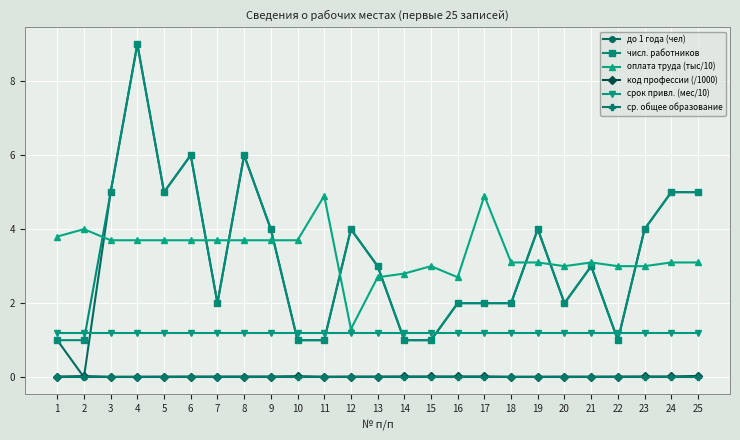

The код профессии (/1000) series shows 0.0 at 3. True or false?

True